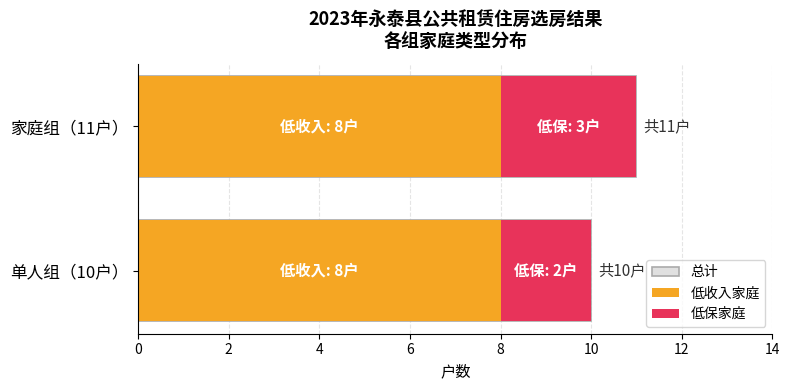

What is the sum of the 低保家庭 values at 单人组（10户） and 家庭组（11户）?

5.0